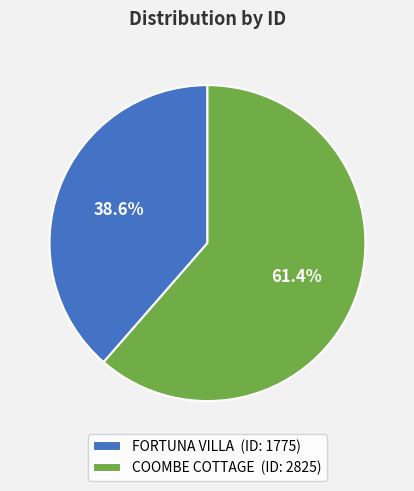

Which slice represents more than half of the pie?

COOMBE COTTAGE